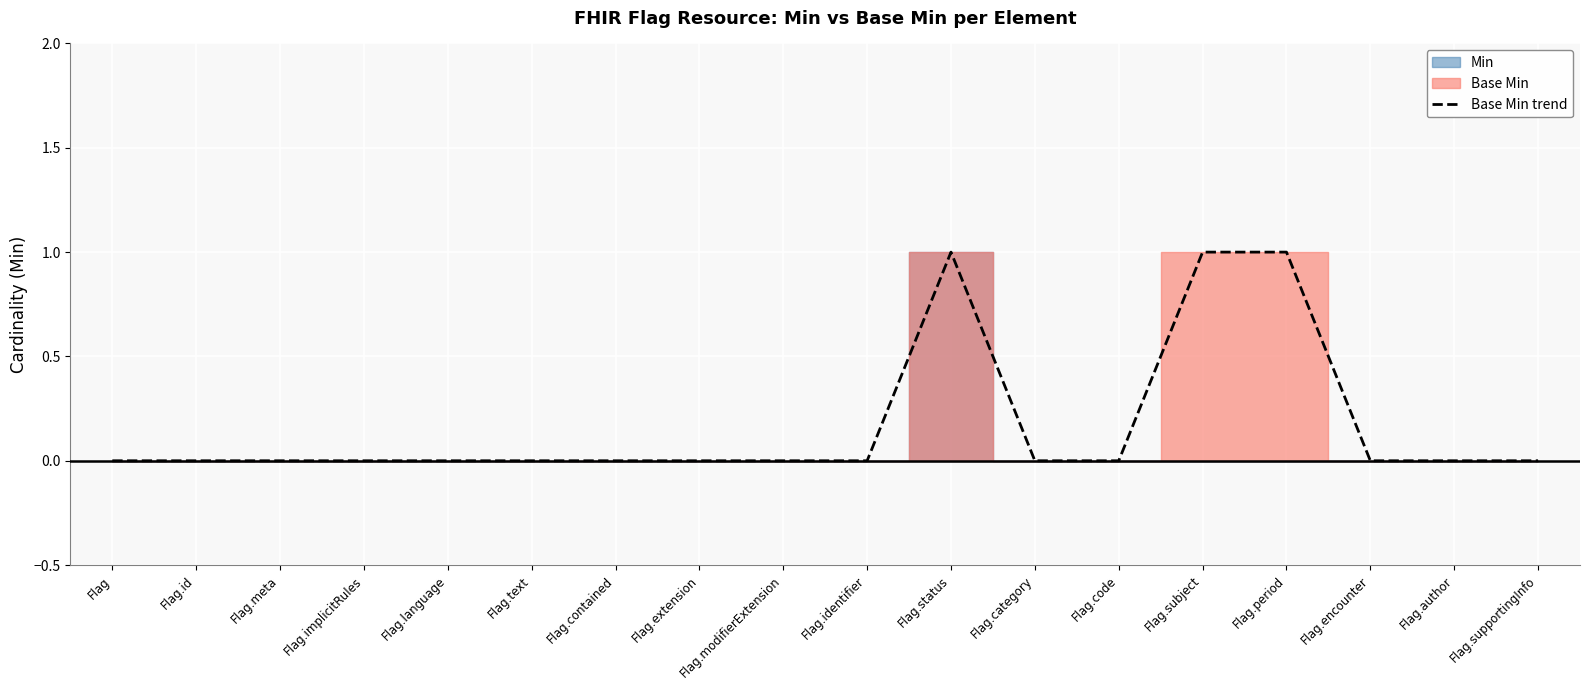

What is the label of the 17th point from the right?

Flag.id